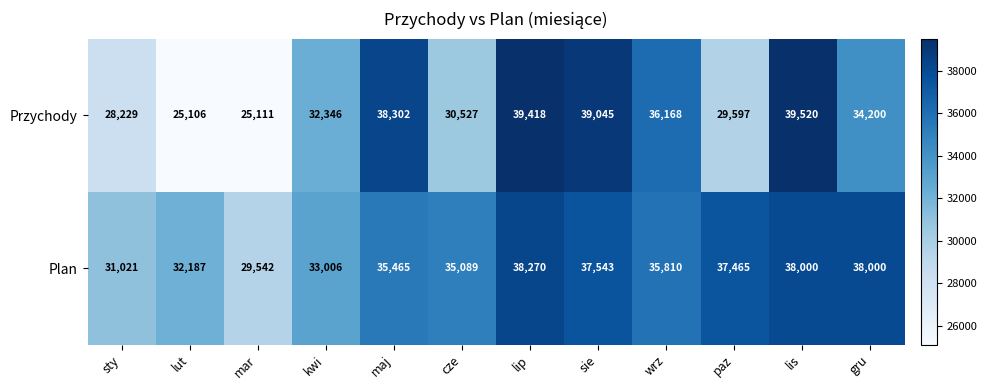

Reading right to left, transcribe all the data shown in this chart.

Przychody: gru=34200	lis=39520	paz=29597	wrz=36168	sie=39045	lip=39418	cze=30527	maj=38302	kwi=32346	mar=25111	lut=25106	sty=28229
Plan: gru=38000	lis=38000	paz=37465	wrz=35810	sie=37543	lip=38270	cze=35089	maj=35465	kwi=33006	mar=29542	lut=32187	sty=31021